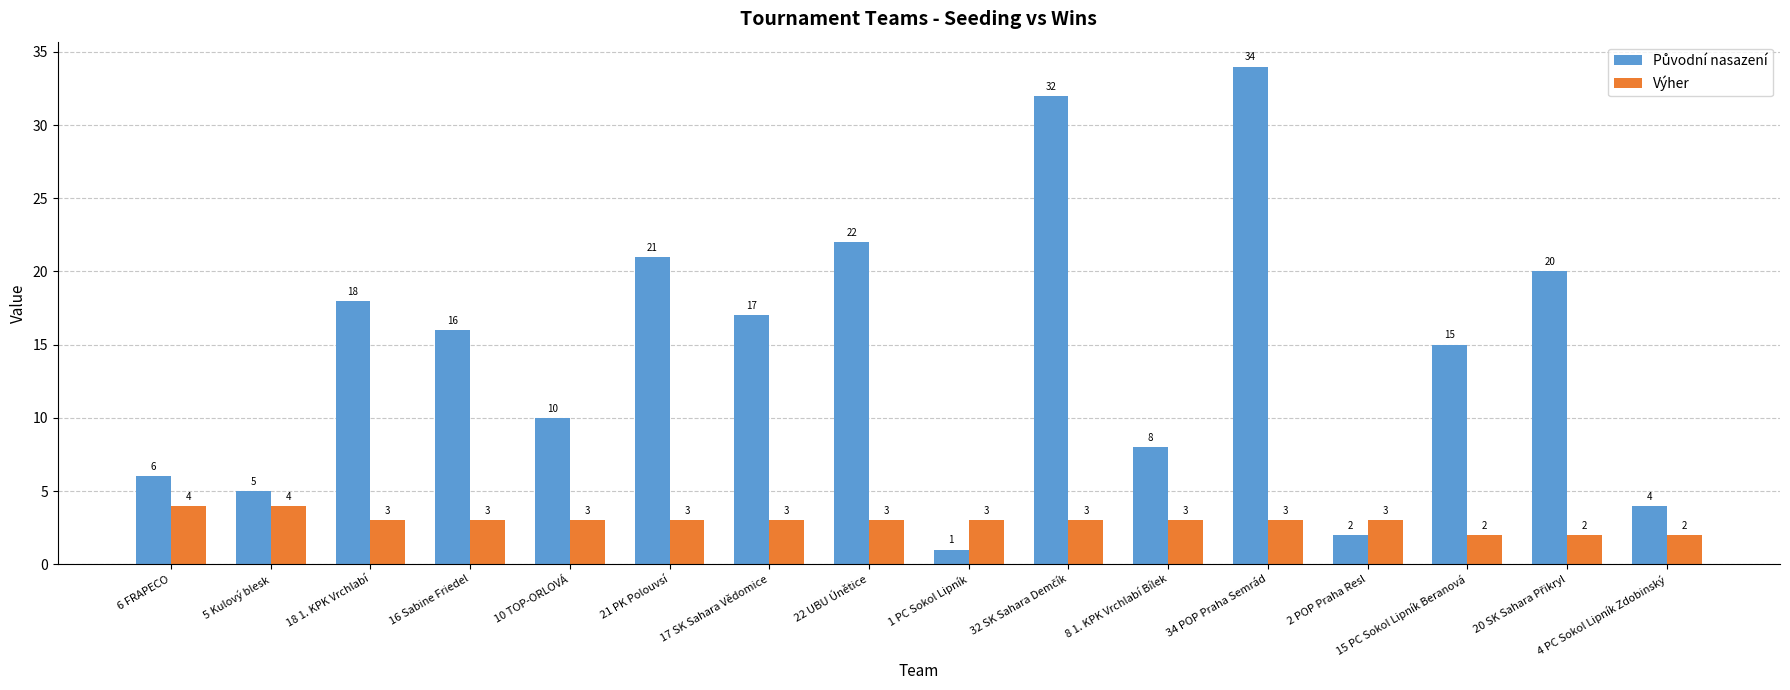

What is the greatest value displayed?

34